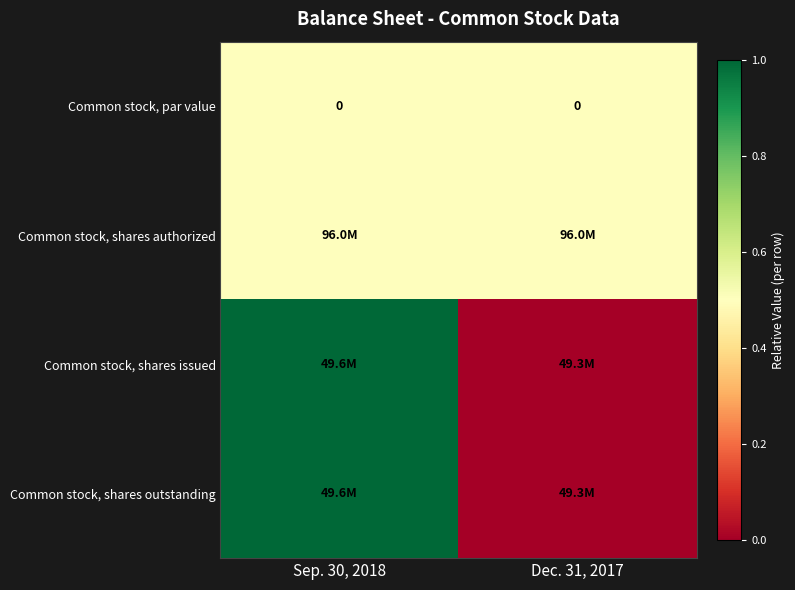

The value of Common stock, par value at Sep. 30, 2018 is 0.0. True or false?

True